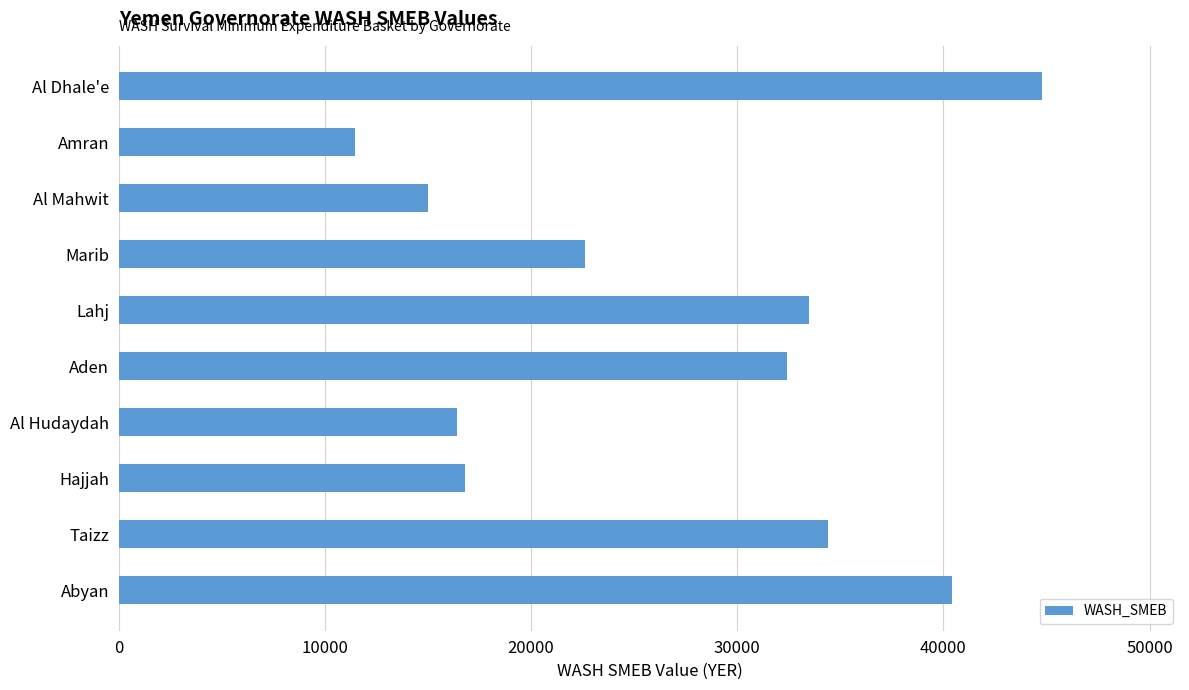

Which category has the lowest value across all series?

Amran